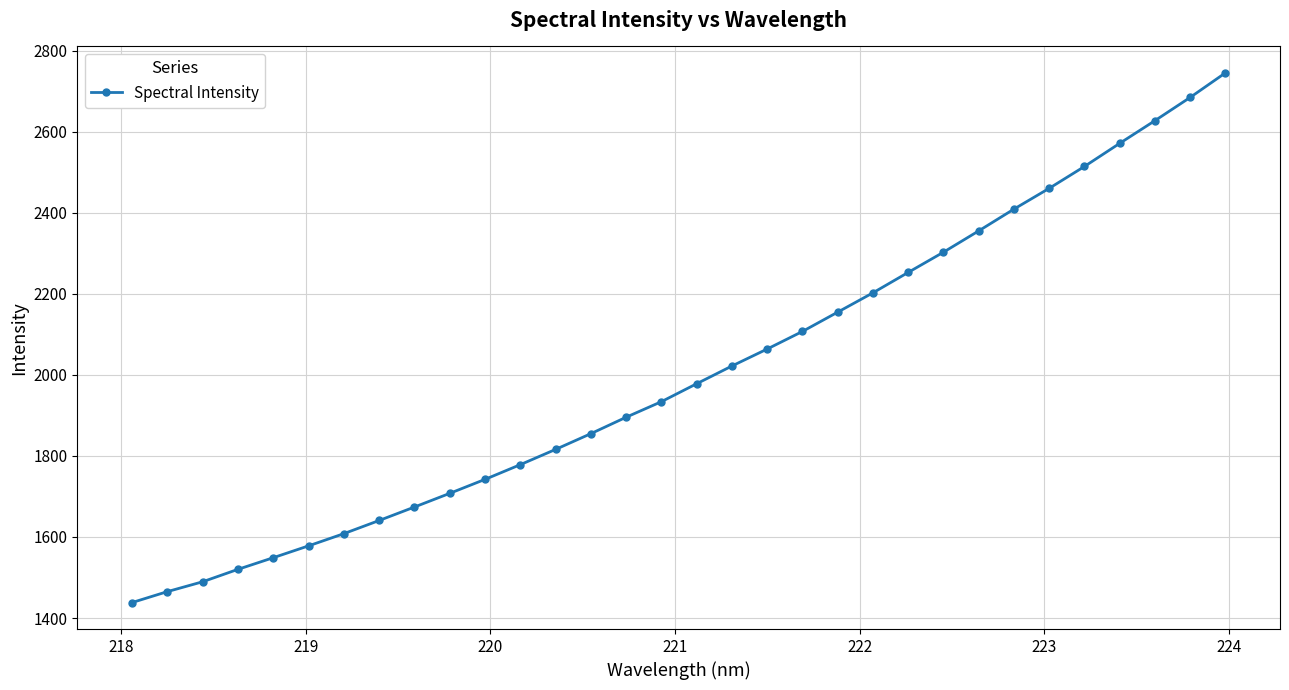

How many data points are above 1978?

16